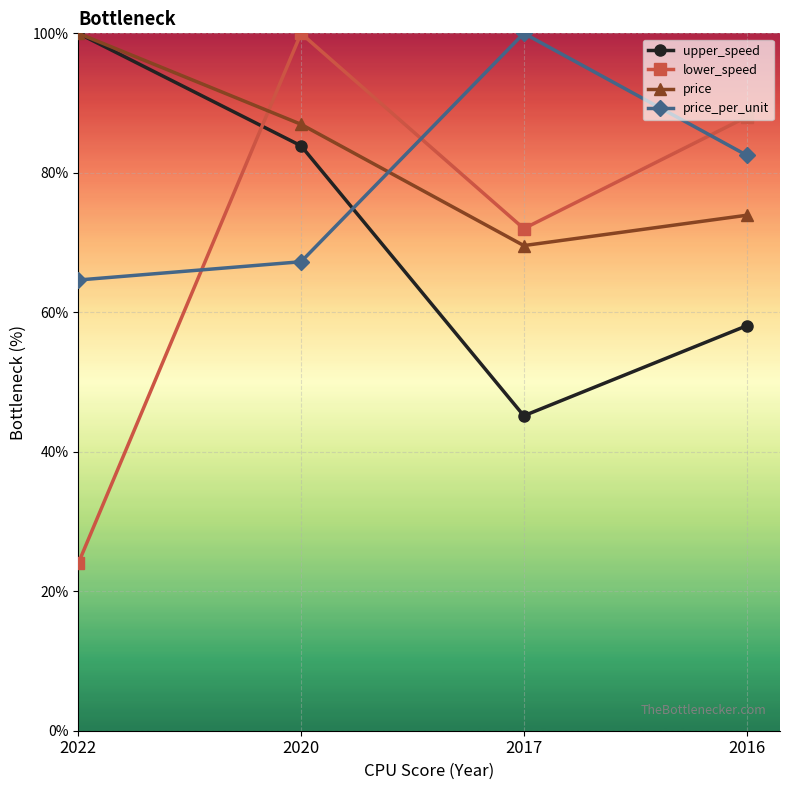

Which series has the largest total across all categories?

price